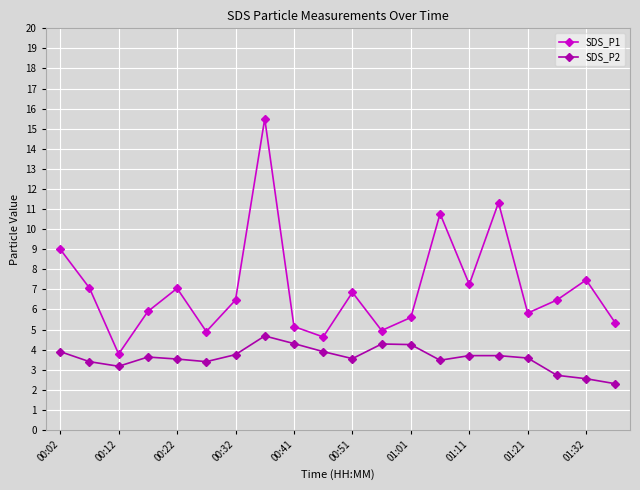

Which series has the widest spread of values?

SDS_P1